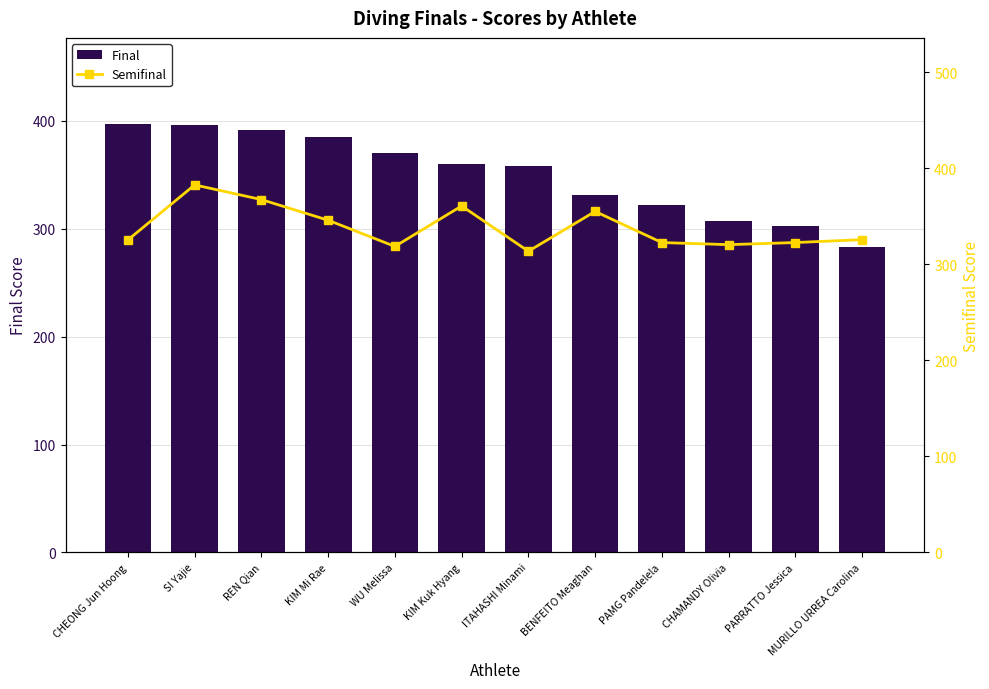

List the series in order of their peak value, highest first.

Final, Semifinal